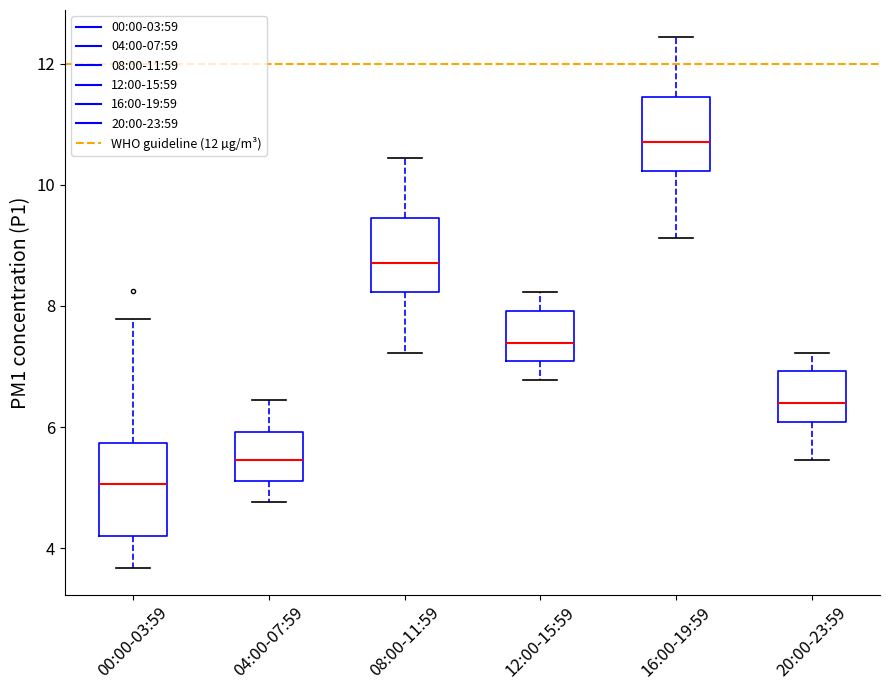

Reading left to right, read every box against the y-axis: the position of its median line, the range the box covers, and the ends of its whiskers. The values are not printed on the chart, so give them approximately, as read against the axis.

00:00-03:59: median 5.0, box 4.2 to 5.8, whiskers 3.6 to 7.8
04:00-07:59: median 5.4, box 5.2 to 6.0, whiskers 4.8 to 6.4
08:00-11:59: median 8.8, box 8.2 to 9.4, whiskers 7.2 to 10.4
12:00-15:59: median 7.4, box 7.0 to 8.0, whiskers 6.8 to 8.2
16:00-19:59: median 10.8, box 10.2 to 11.4, whiskers 9.2 to 12.4
20:00-23:59: median 6.4, box 6.0 to 7.0, whiskers 5.4 to 7.2